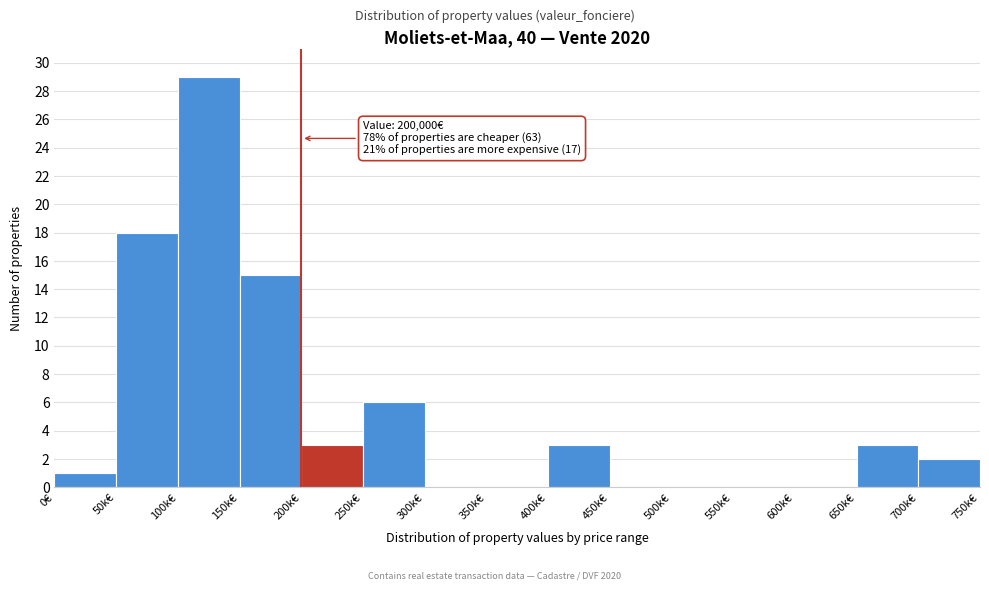

Reading left to right, extract all data points from this chart.

0€=1	50k€=18	100k€=29	150k€=15	200k€=3	250k€=6	300k€=0	350k€=0	400k€=3	450k€=0	500k€=0	550k€=0	600k€=0	650k€=3	700k€=2